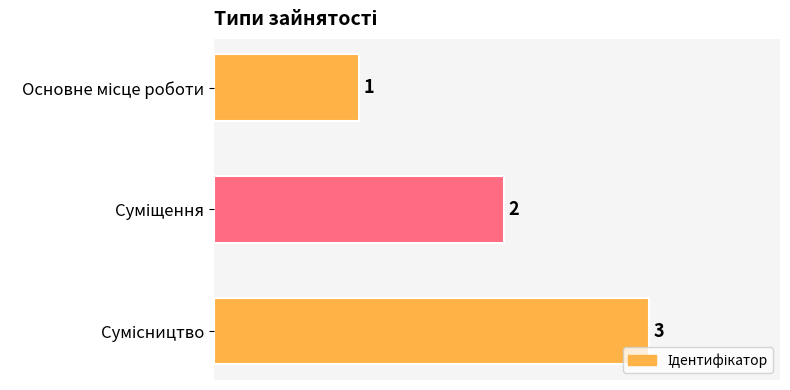

Count the number of data series in this chart.

1